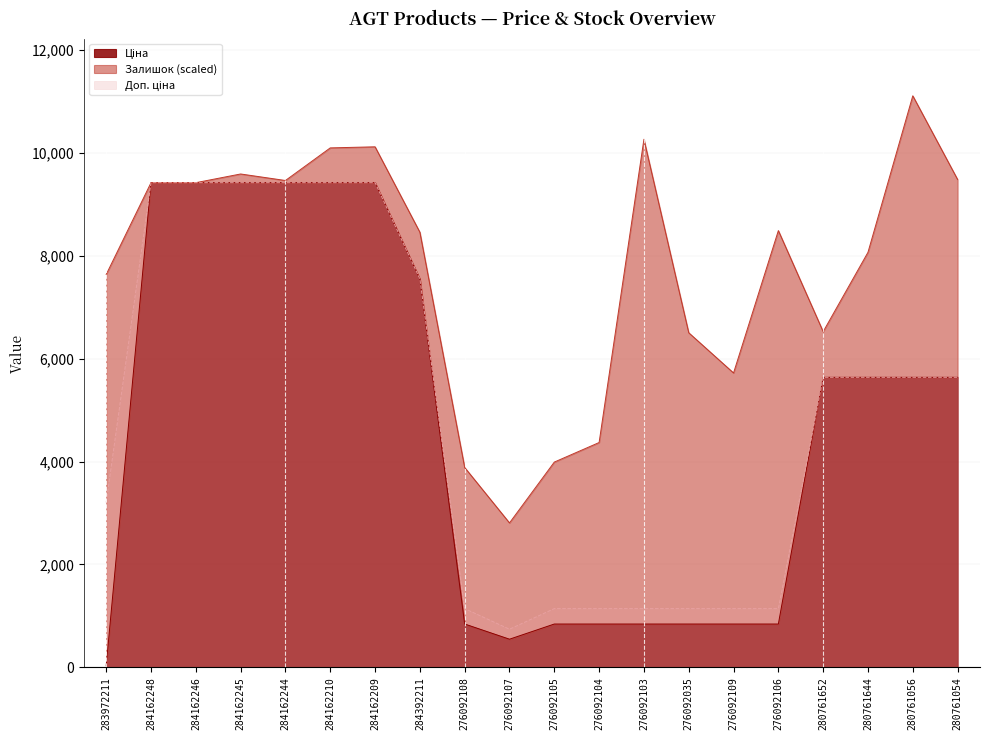

How many data points in Доп. ціна are above 5636?

7